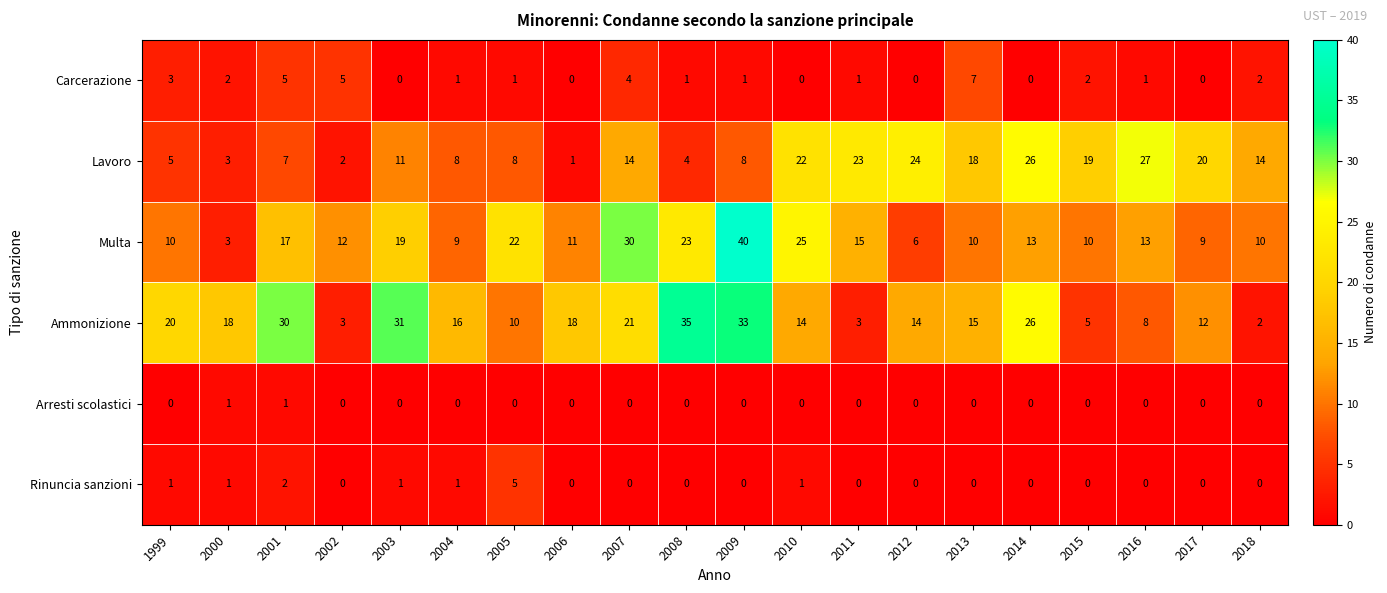

Where is Carcerazione nearest to the value 3?

1999